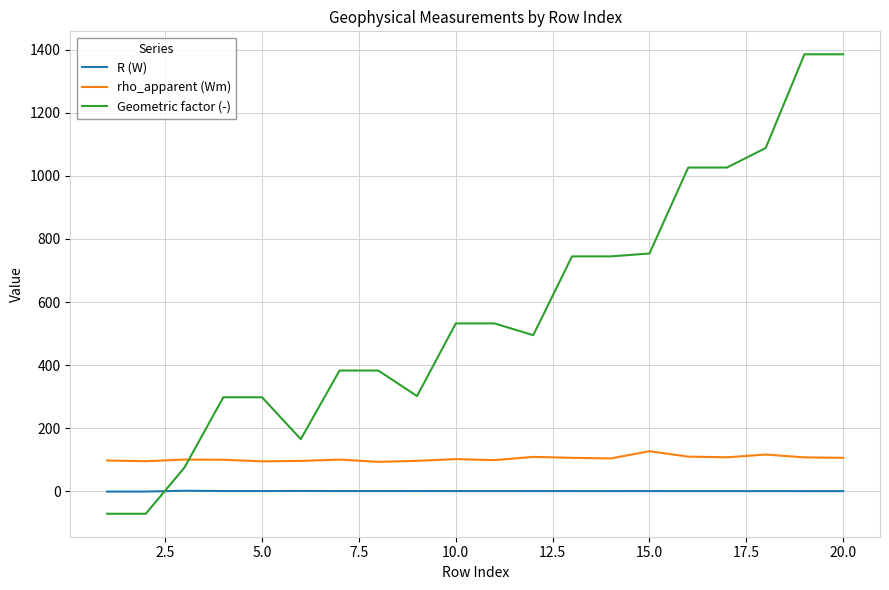

What is the difference between the maximum and minimum values in the Geometric factor (-) series?

1457.5